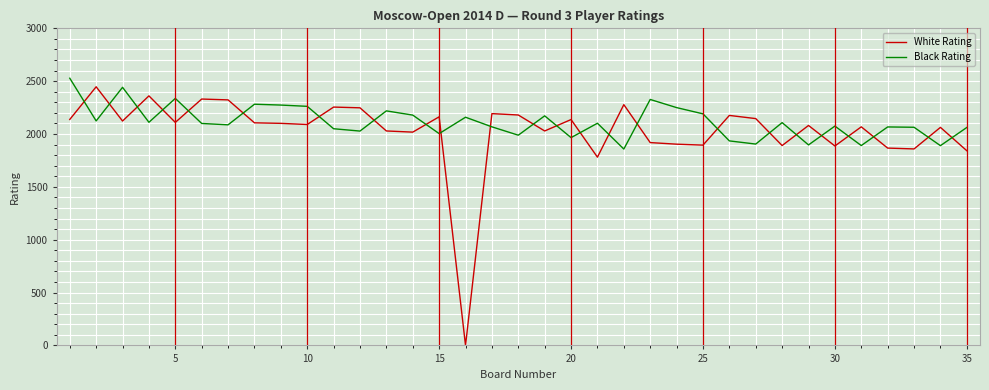

How many intersections are there between White Rating and Black Rating?

24